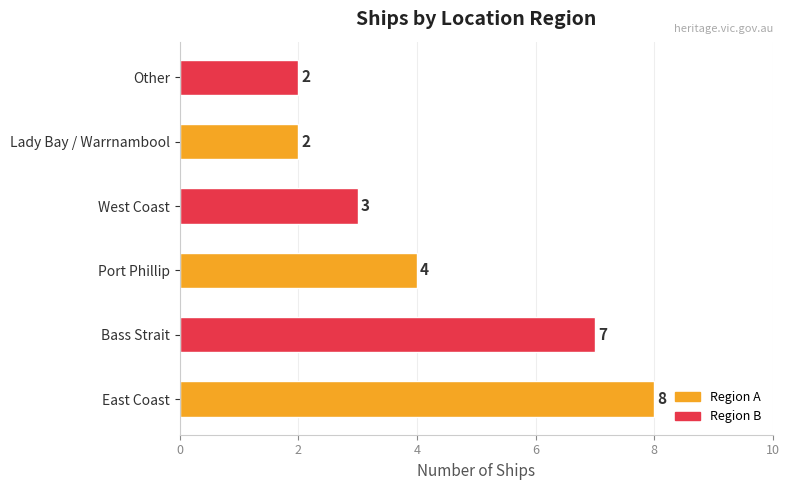

Reading bottom to top, extract all data points from this chart.

East Coast=8	Bass Strait=7	Port Phillip=4	West Coast=3	Lady Bay / Warrnambool=2	Other=2